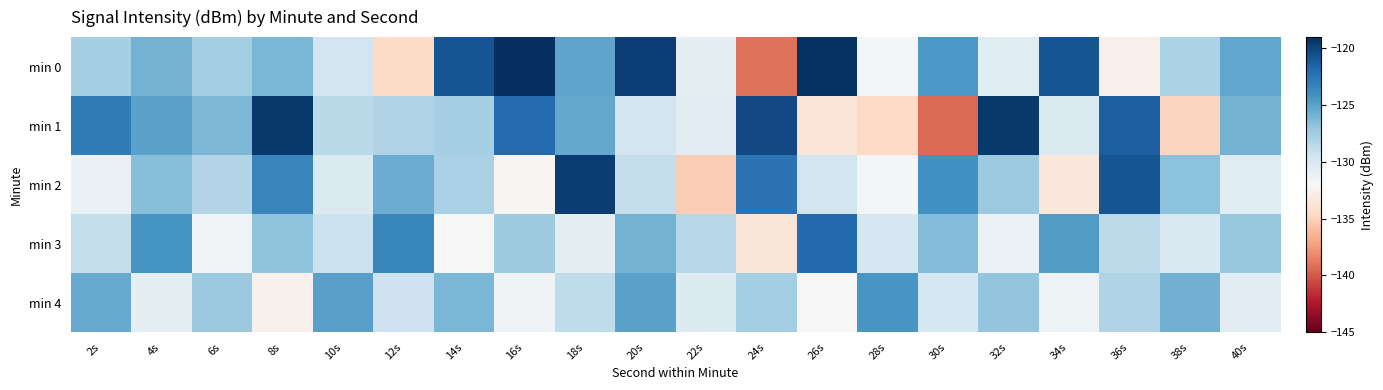

What is the spread (max minus min) of values at 16s?

13.3